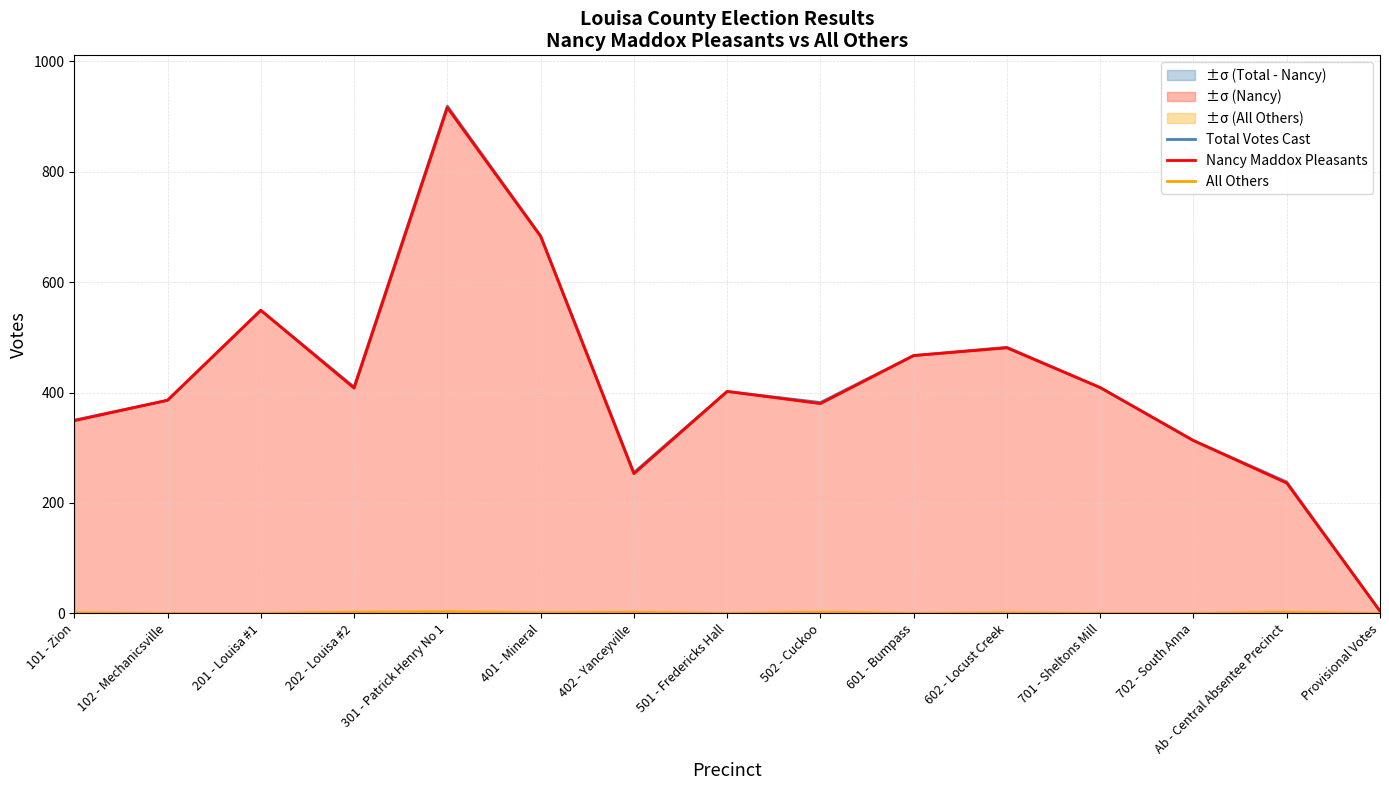

Where is the first local minimum for Total Votes Cast?

202 - Louisa #2